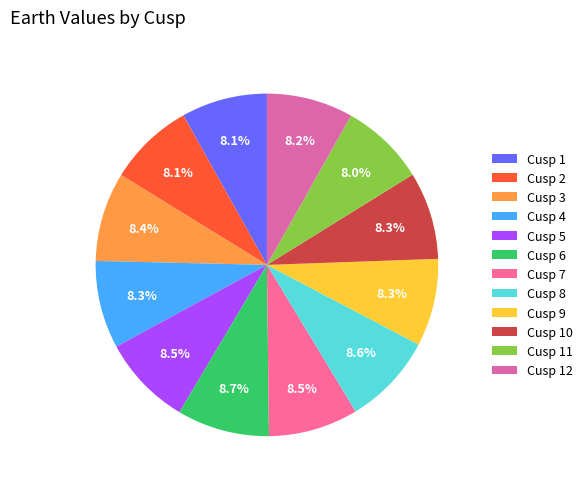

Is there a majority slice in this chart?

No